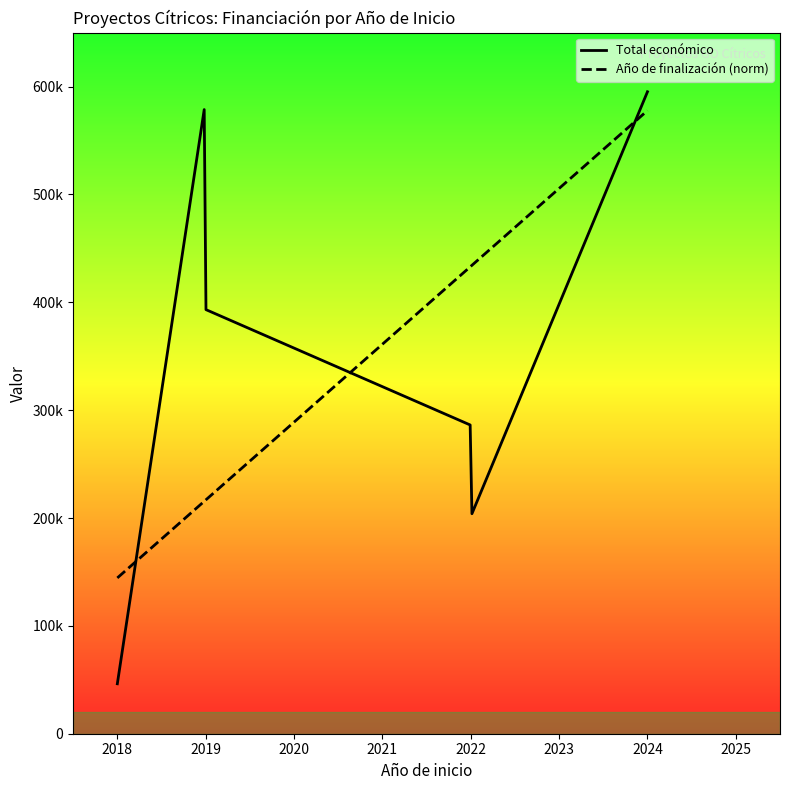

What is the difference between the second highest and minimum values in the Año de finalización series?

4